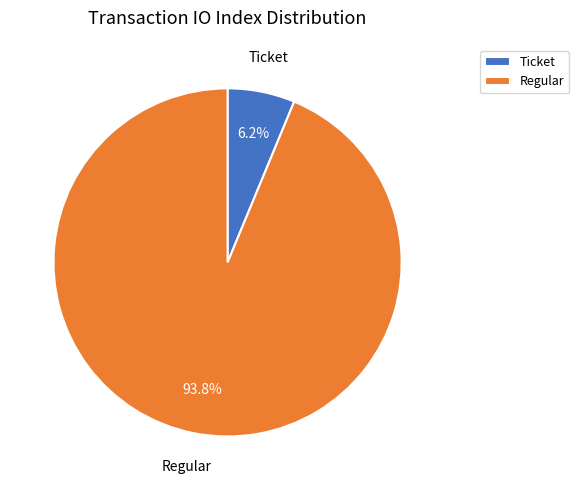

Between Ticket and Regular, which is larger?

Regular